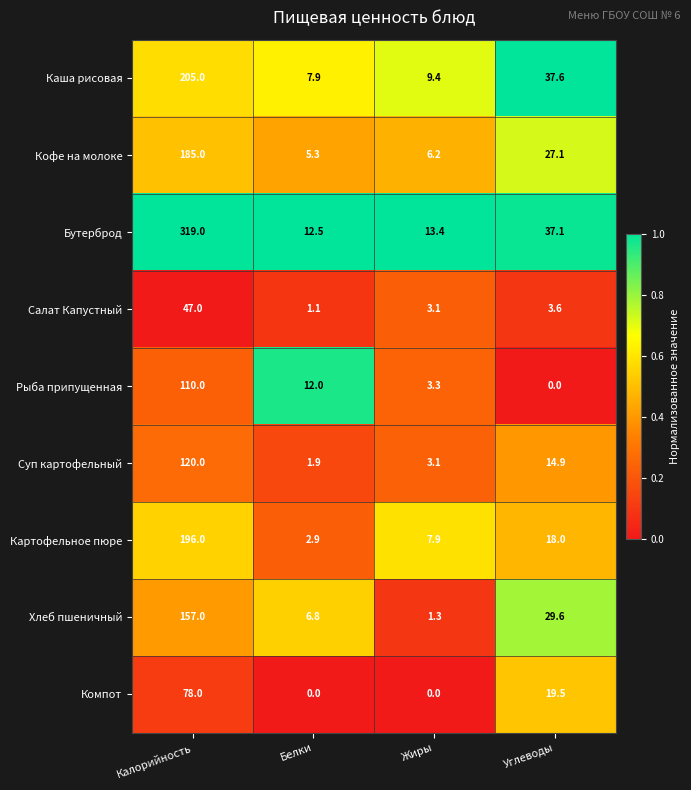

What is the difference between the second highest and second lowest values in the Картофельное пюре series?

10.1